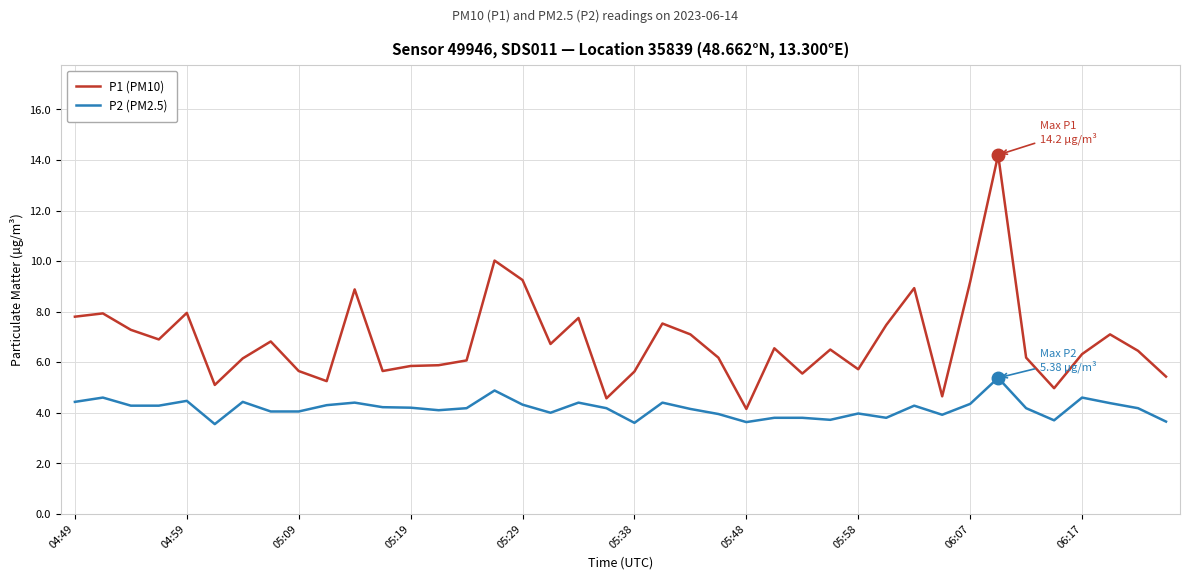

What is the average value of the P1 (PM10) series?

6.8